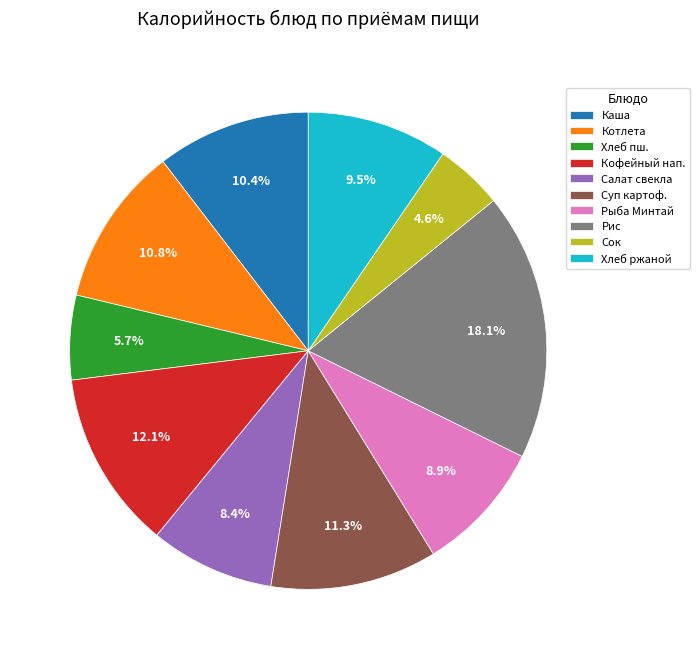

Which has a higher value, Сок or Кофейный нап.?

Кофейный нап.